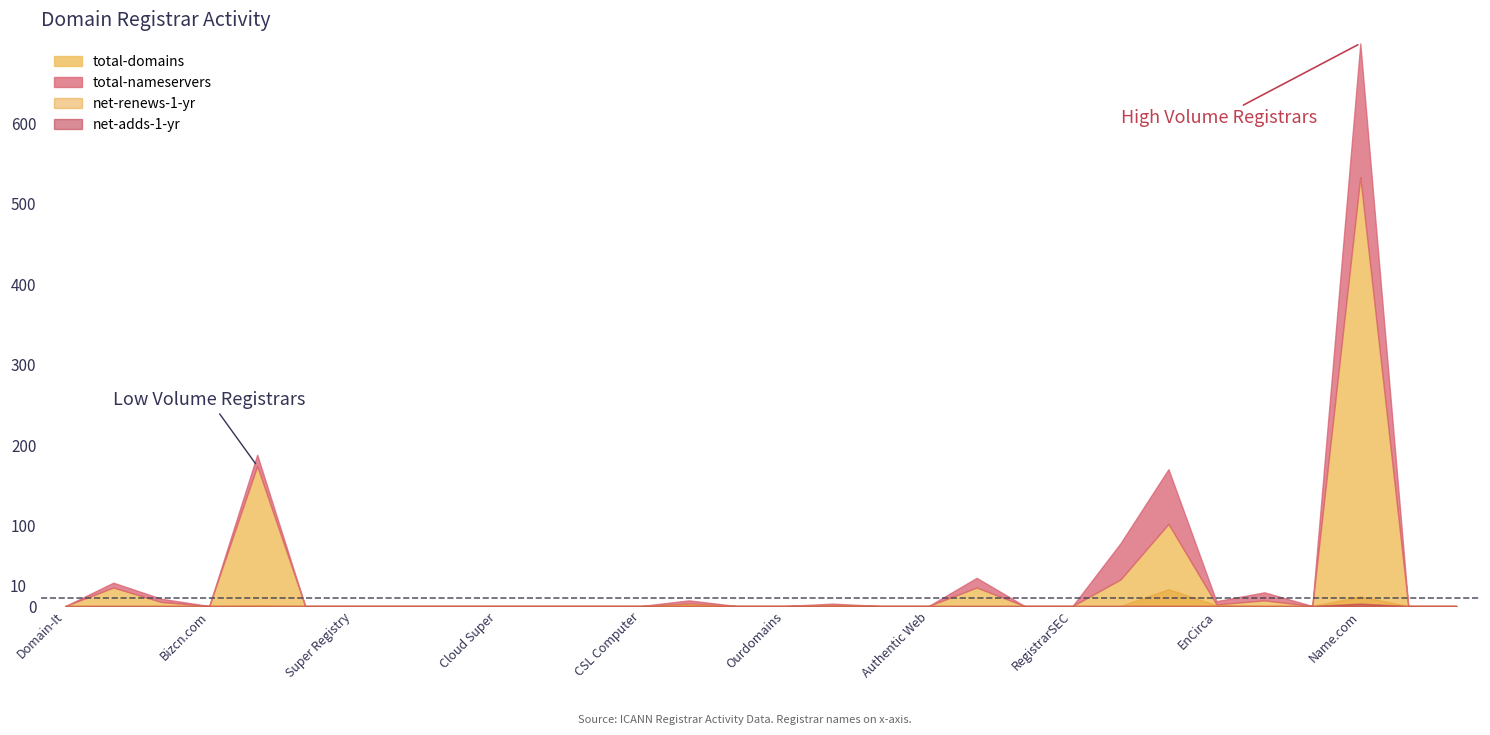

How many lines are shown in the chart?

4